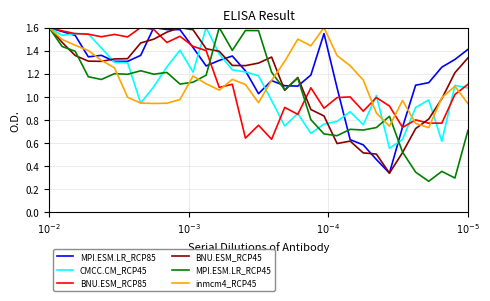

True or false: inmcm4_RCP45 has a value of 0.2 at 15.

False